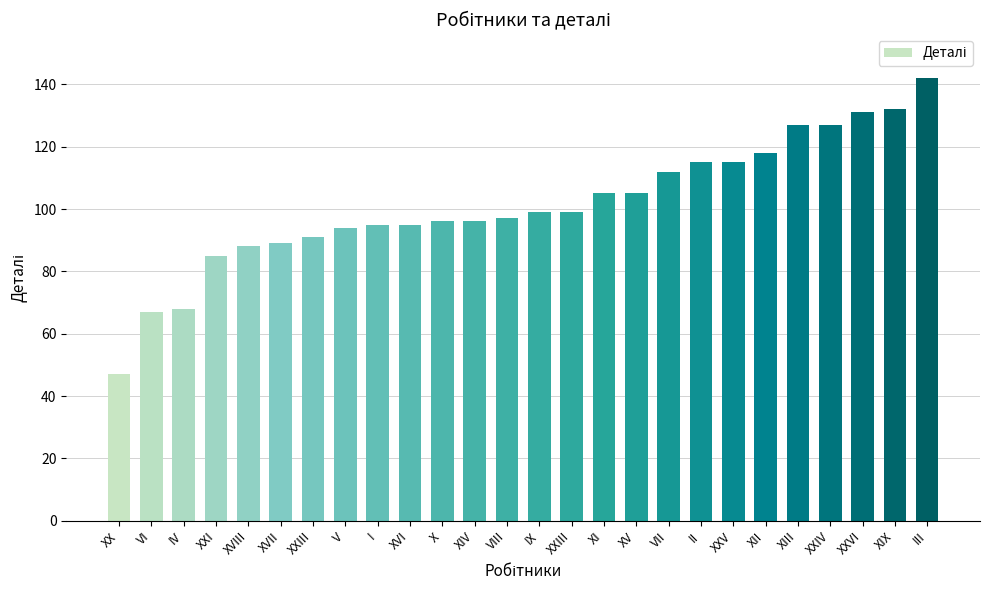

Reading right to left, extract all data points from this chart.

III=142	XIX=132	XXVI=131	XXIV=127	XIII=127	XII=118	XXV=115	II=115	VII=112	XV=105	XI=105	XXIII=99	IX=99	VIII=97	XIV=96	X=96	XVI=95	I=95	V=94	XXIII=91	XVII=89	XVIII=88	XXI=85	IV=68	VI=67	XX=47